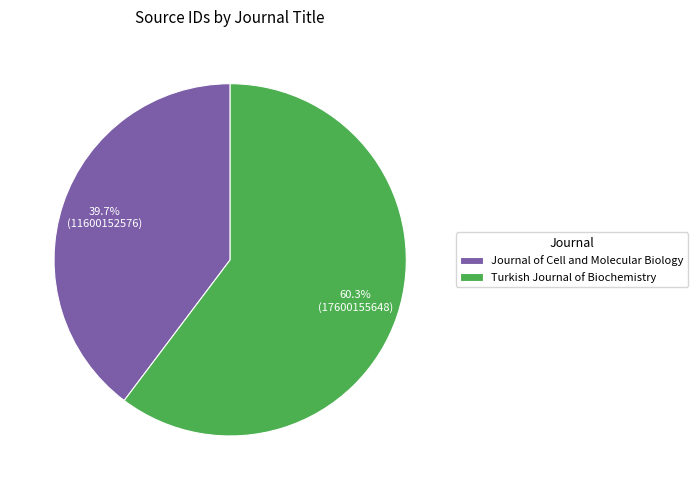

Rank the categories by value from highest to lowest.

Turkish Journal of Biochemistry, Journal of Cell and Molecular Biology